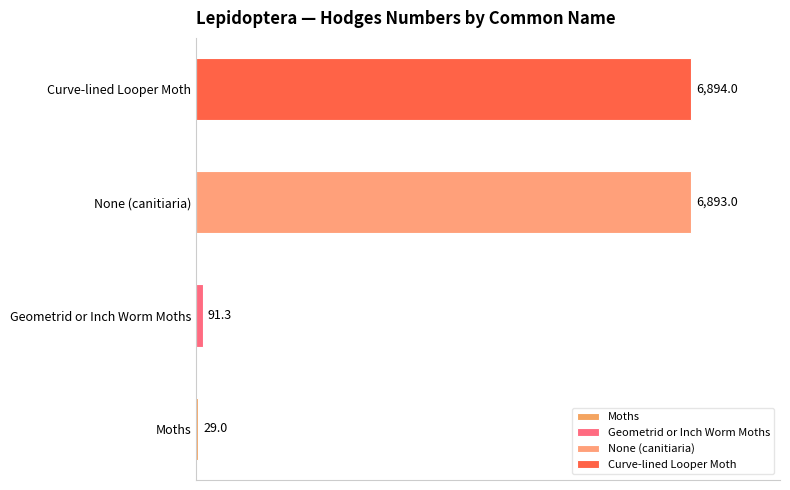

True or false: the data shows 6894.0 at Curve-lined Looper Moth.

True